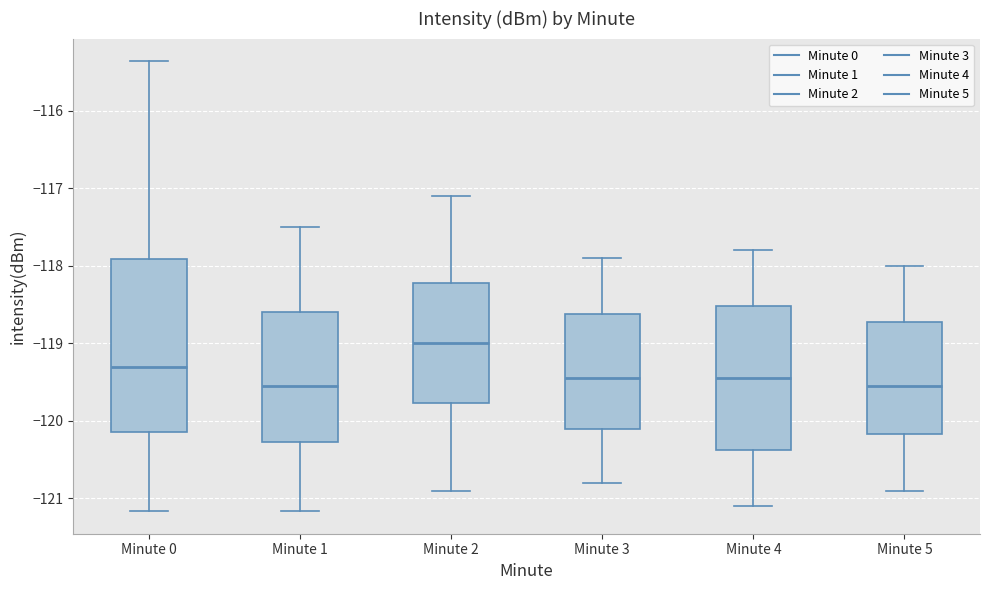

Which box's median line is the highest?

Minute 2